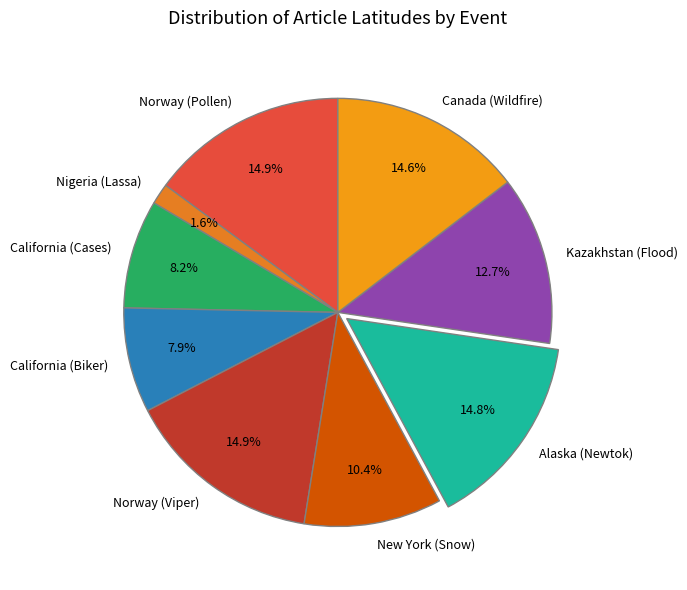

Between Alaska (Newtok) and California (Biker), which is larger?

Alaska (Newtok)